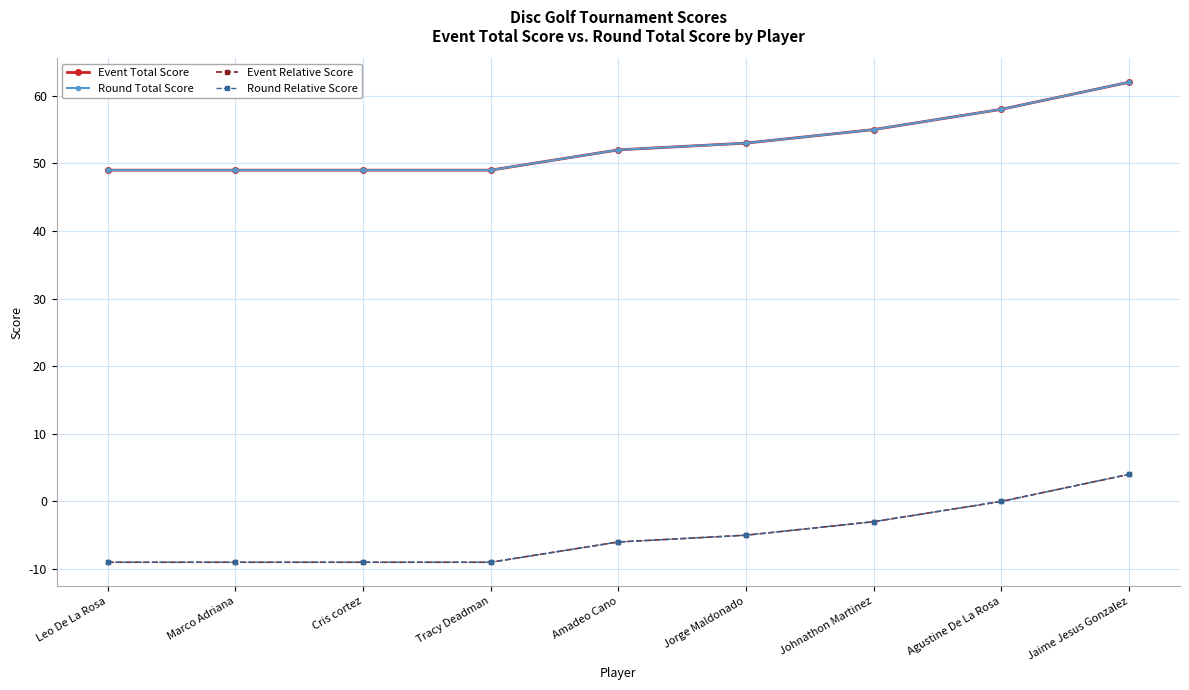

At which label does Round Total Score reach its peak?

Jaime Jesus Gonzalez